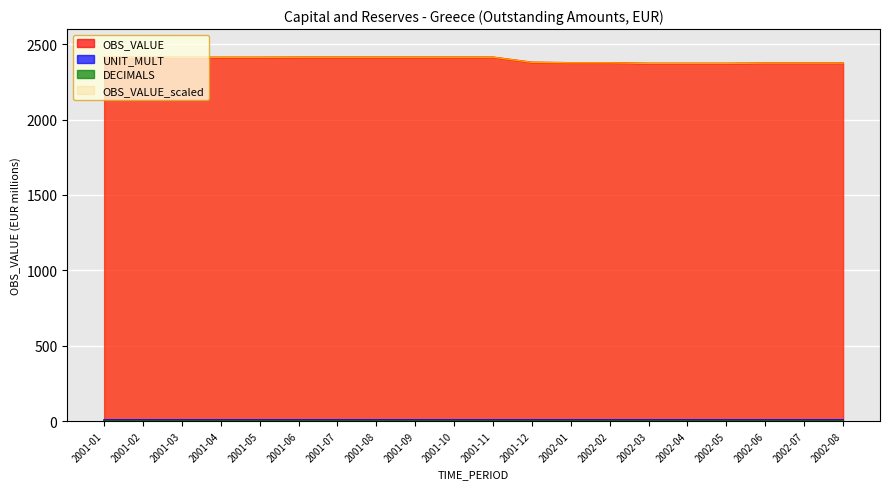

What position from the right is 2002-01?

8